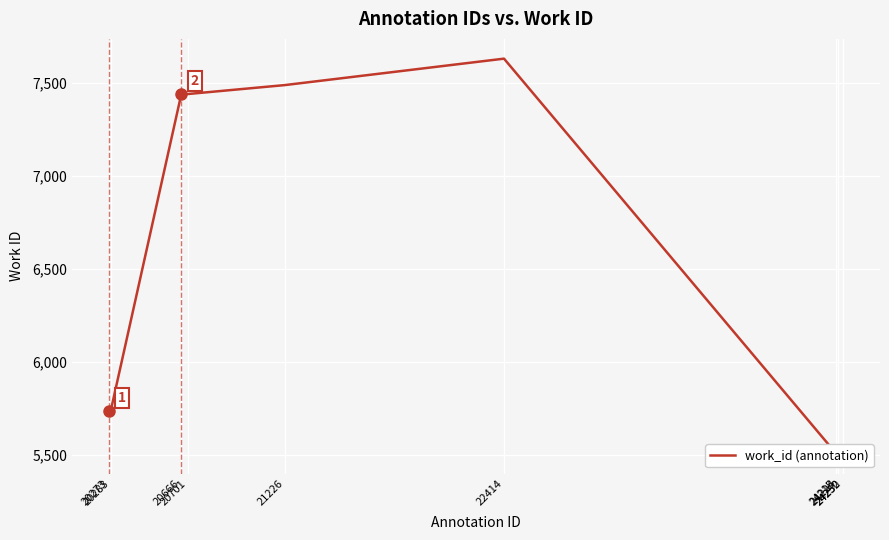

Between 24215 and 20701, which is larger?

20701